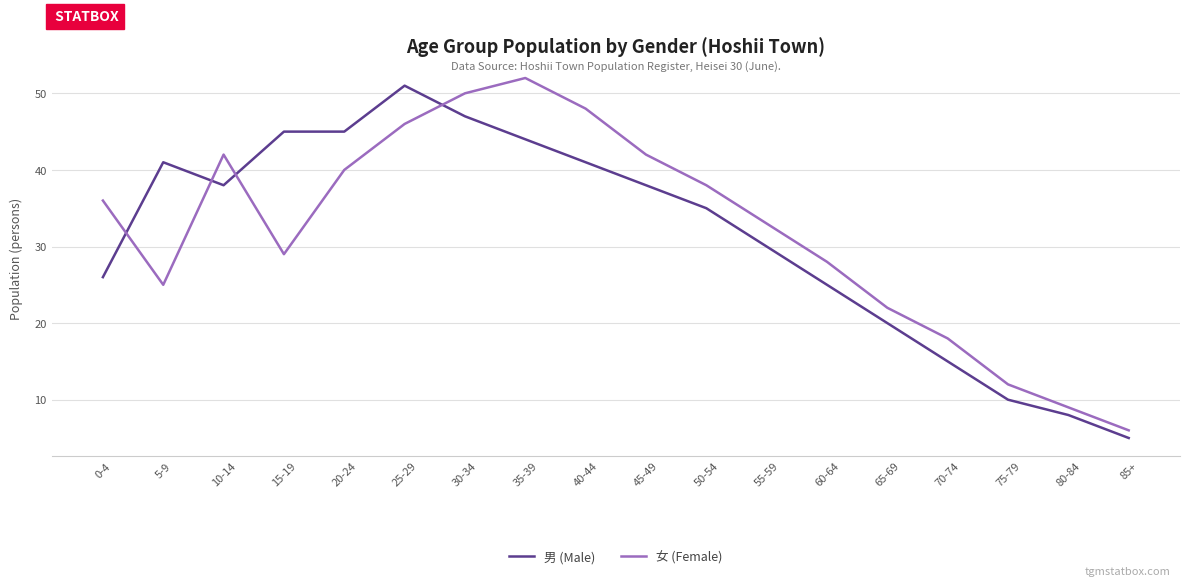

Which series has the largest total across all categories?

女 (Female)